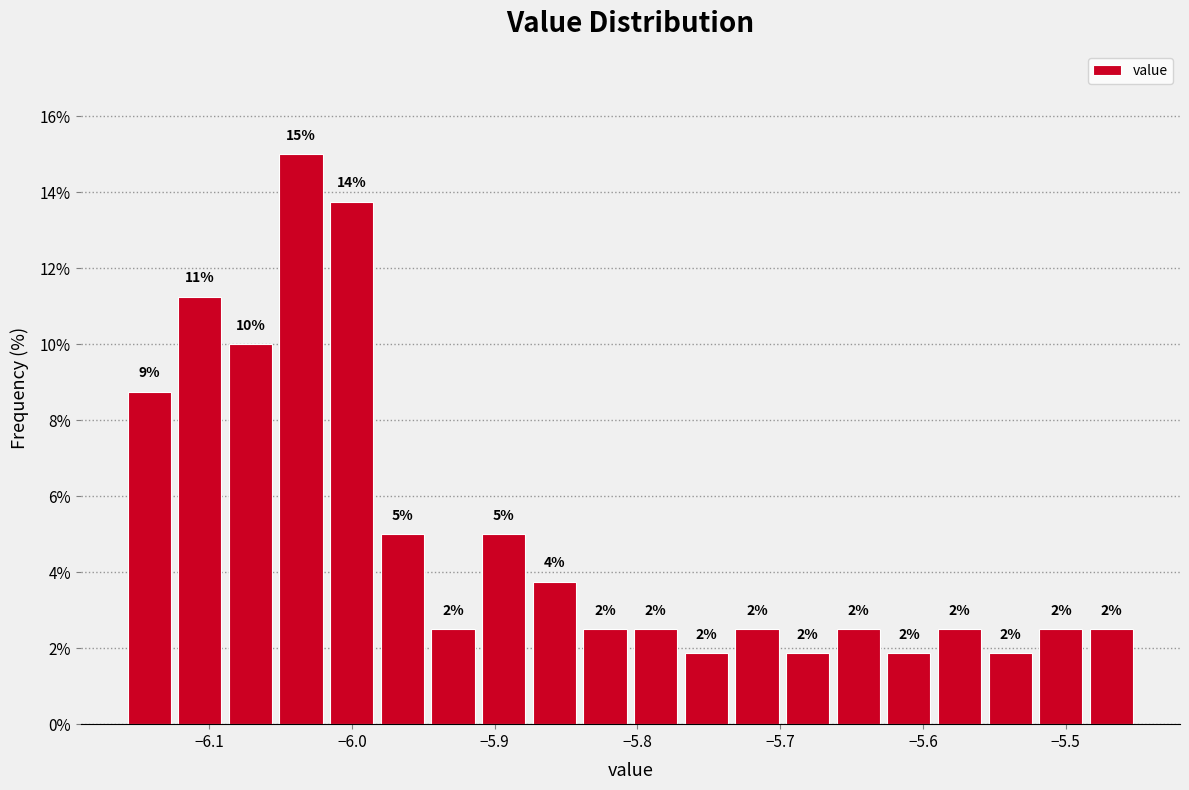

Read against the x-axis, roughly where is the centre of the tallest bar?

-6.04